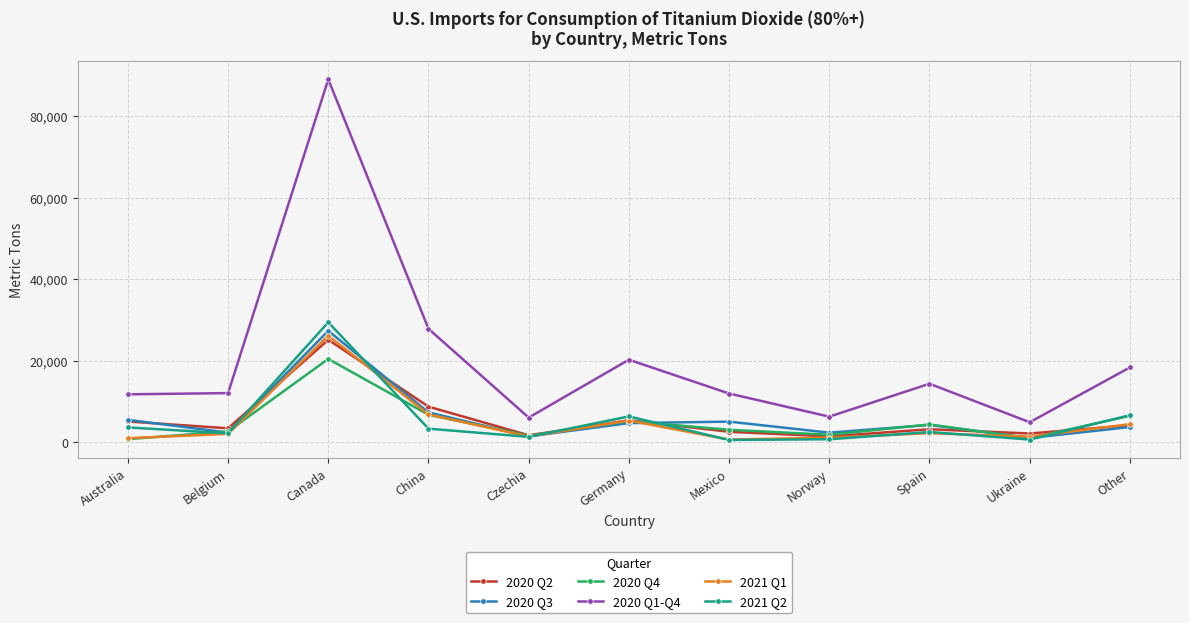

Is it true that 2020 Q4 equals 923 at Ukraine?

True